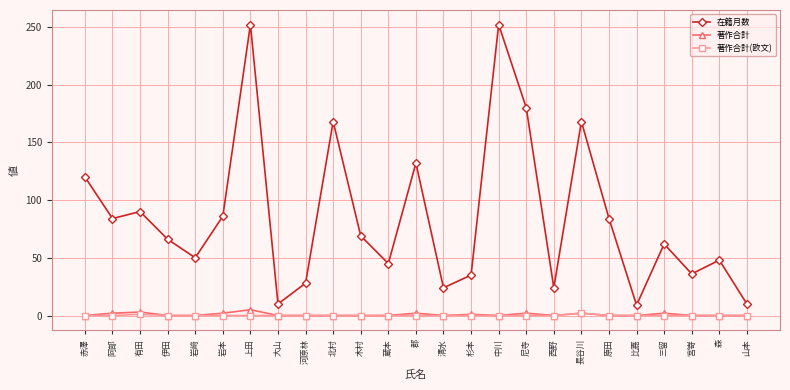

True or false: 著作合計 has more than 0 interior local peaks.

True